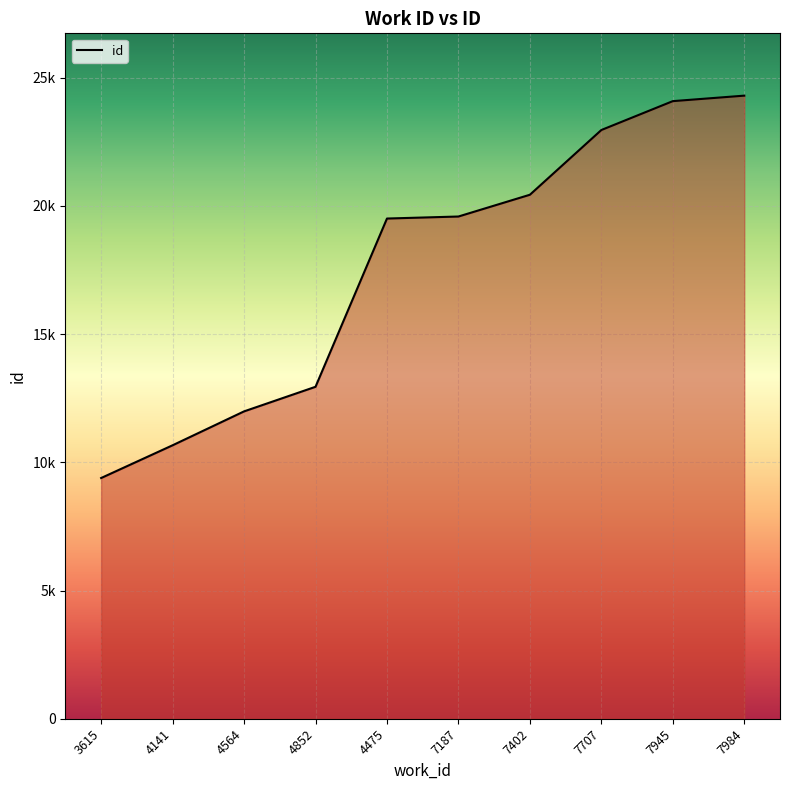

What is the label of the 4th point from the right?

7402